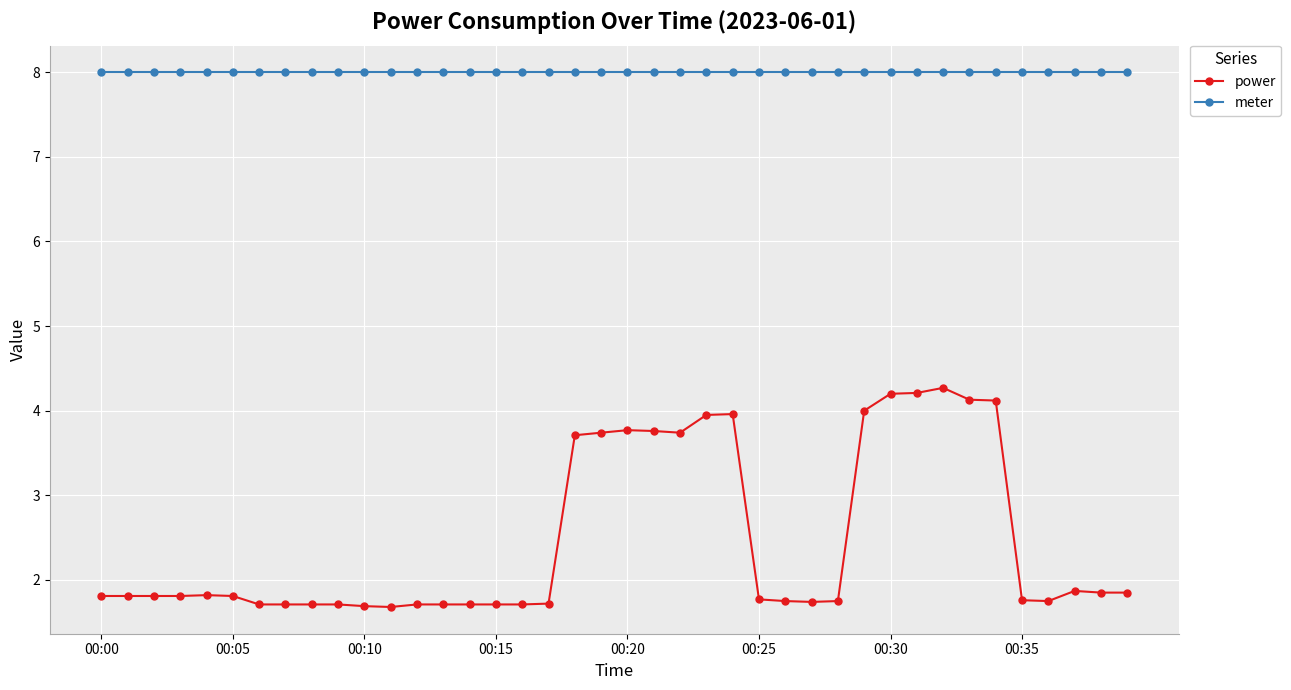

Does the chart have visible grid lines?

Yes